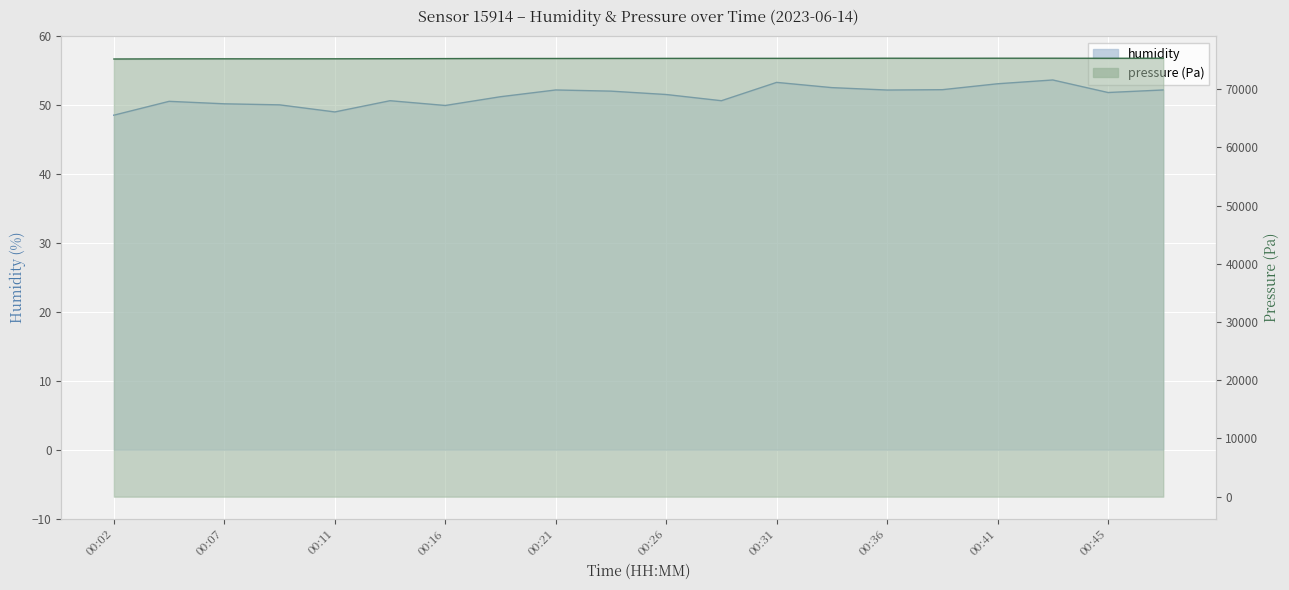

True or false: pressure_kPa and humidity cross at least once.

False